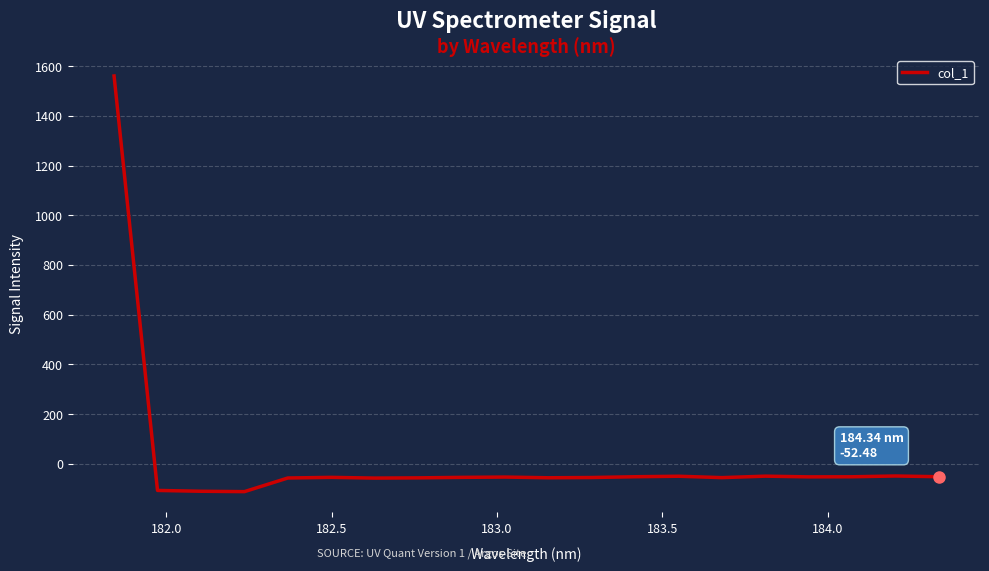

What is the maximum value shown in the chart?

1560.4